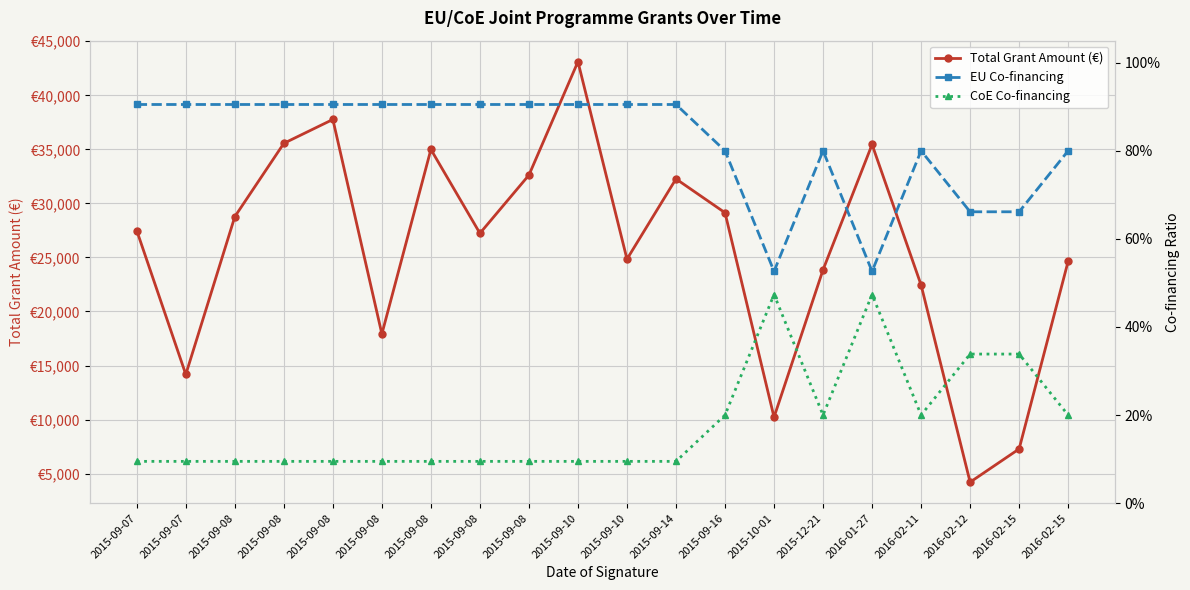

What is the smallest value displayed?

0.1